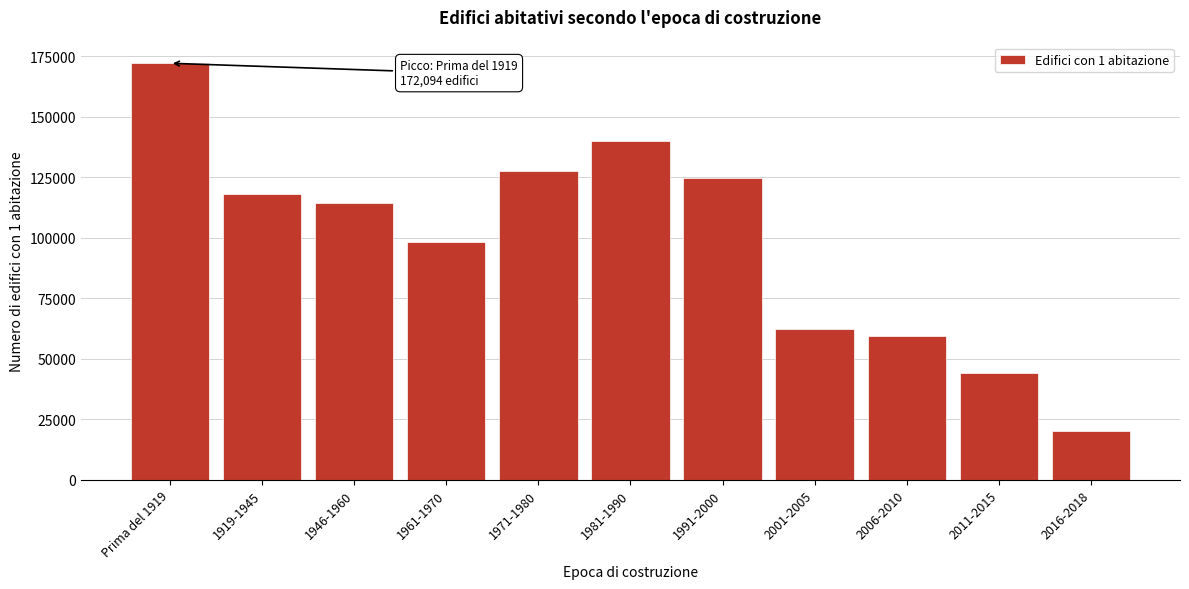

Reading left to right, list all the values displayed in this chart.

Prima del 1919=172094	1919-1945=118220	1946-1960=114247	1961-1970=98257	1971-1980=127465	1981-1990=140001	1991-2000=124544	2001-2005=62214	2006-2010=59339	2011-2015=44131	2016-2018=19932